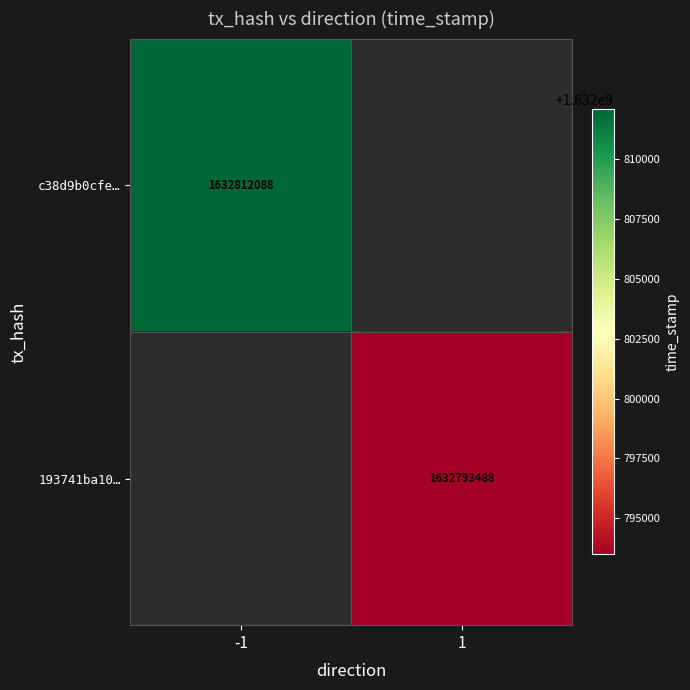

Is it true that 193741ba10… equals 1084539016 at 1?

False